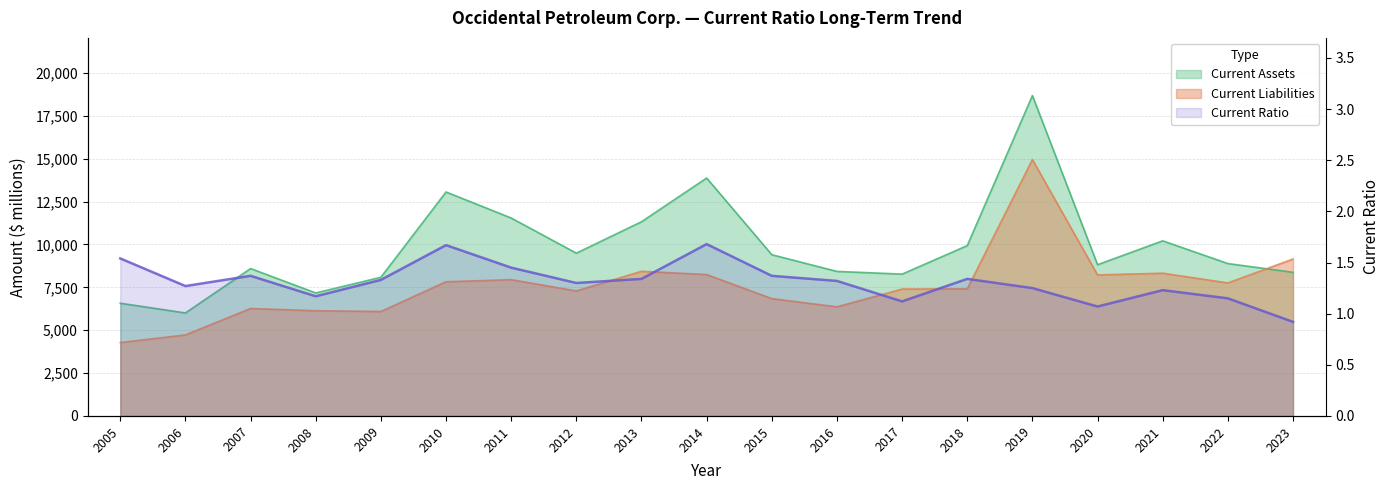

Which has a higher value, 2006 or 2005?

2005